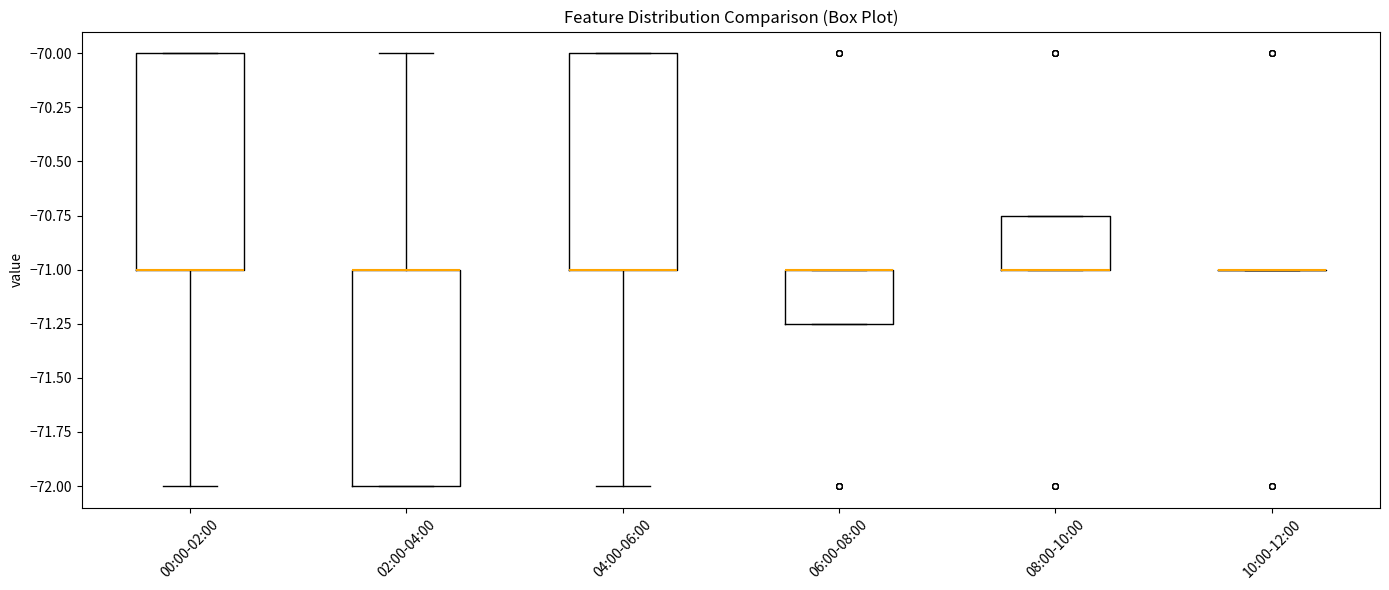

Reading left to right, transcribe this box plot: for each box, give where its median line is, the range the box spans, and where its two whiskers end, as read against the y-axis. The values are not printed on the chart, so give them approximately, as read against the axis.

00:00-02:00: median -71.00 (drawn on the box's lower edge), box -71.00 to -70.00, whiskers -72.00 to -70.00
02:00-04:00: median -71.00 (drawn on the box's upper edge), box -72.00 to -71.00, whiskers -72.00 to -70.00
04:00-06:00: median -71.00 (drawn on the box's lower edge), box -71.00 to -70.00, whiskers -72.00 to -70.00
06:00-08:00: median -71.00 (drawn on the box's upper edge), box -71.25 to -71.00, whiskers -71.25 to -71.00
08:00-10:00: median -71.00 (drawn on the box's lower edge), box -71.00 to -70.75, whiskers -71.00 to -70.75
10:00-12:00: box collapsed to a line at -71.00, whiskers -71.00 to -71.00